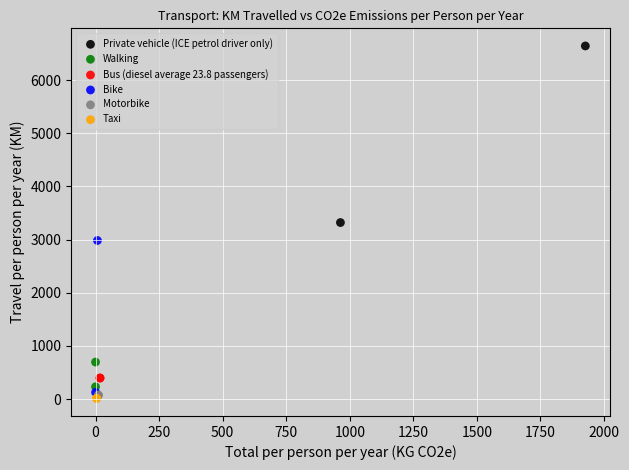

What are all the series names shown in the legend?

Private vehicle (ICE petrol driver only), Walking, Bus (diesel average 23.8 passengers), Bike, Motorbike, Taxi